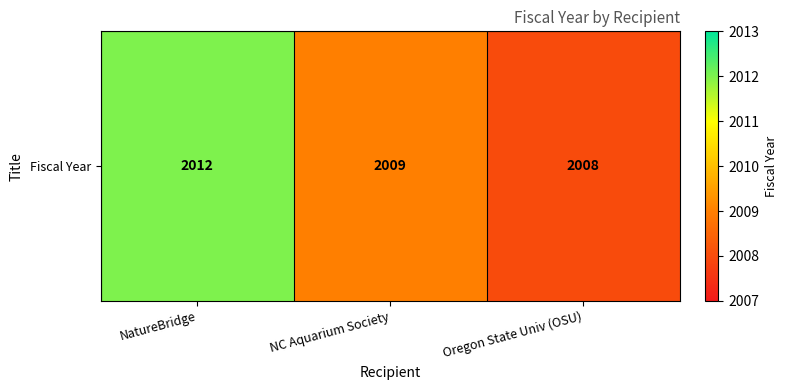

True or false: the data shows 2012 at NatureBridge.

True